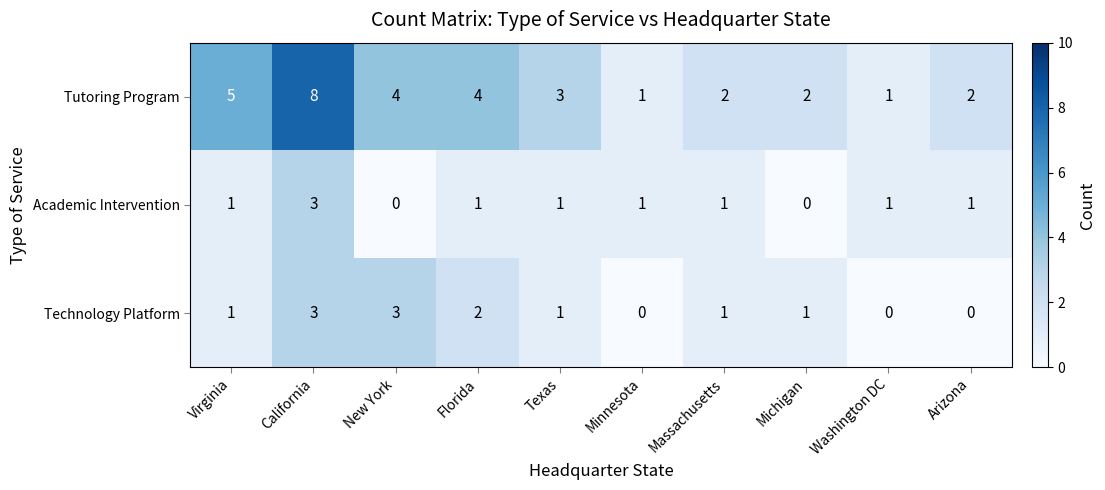

What is the sum of all Tutoring Program values?

32